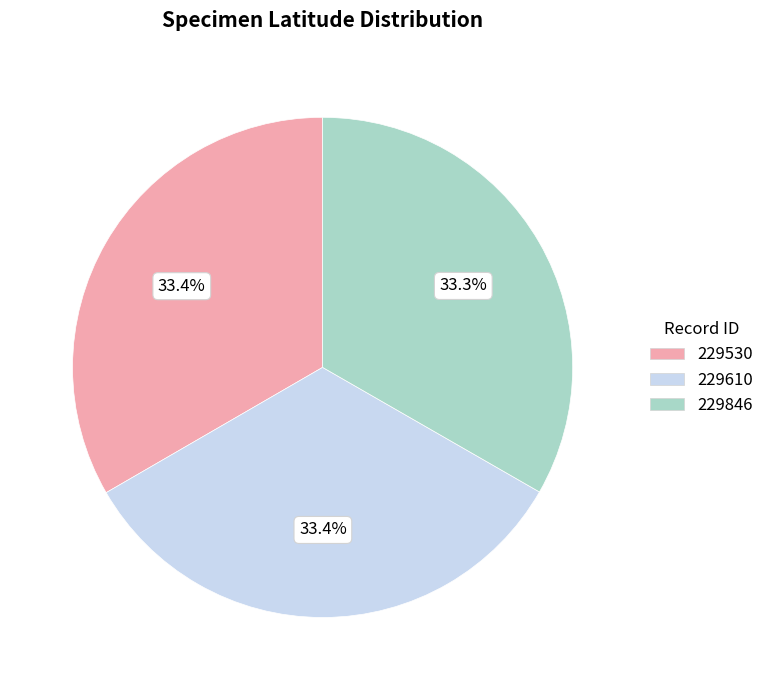

What is the total percentage of 229846 and 229610?

66.6%